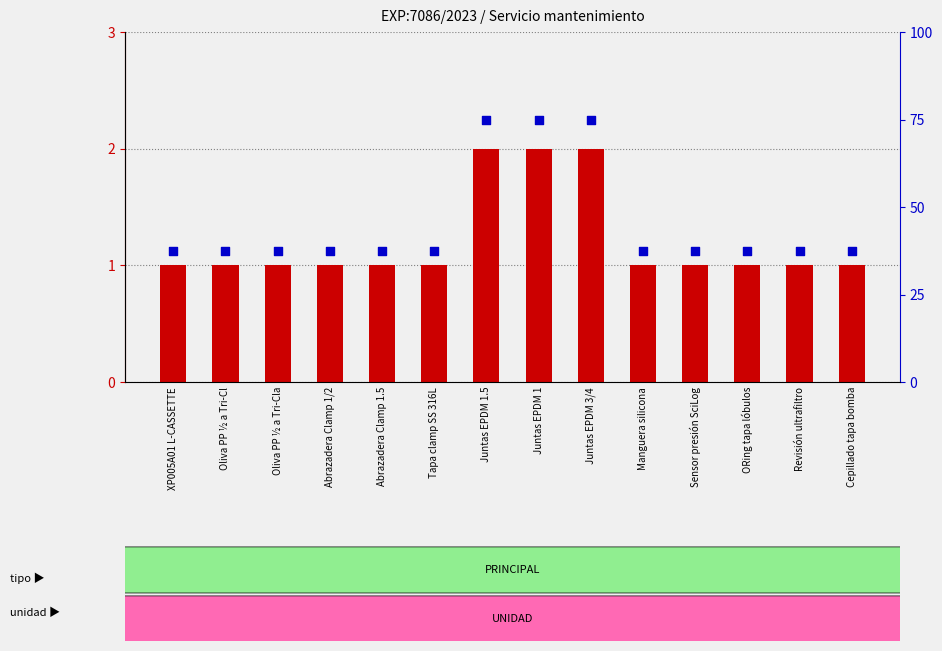

Which series reaches the maximum Y coordinate?

percentile rank within the sample